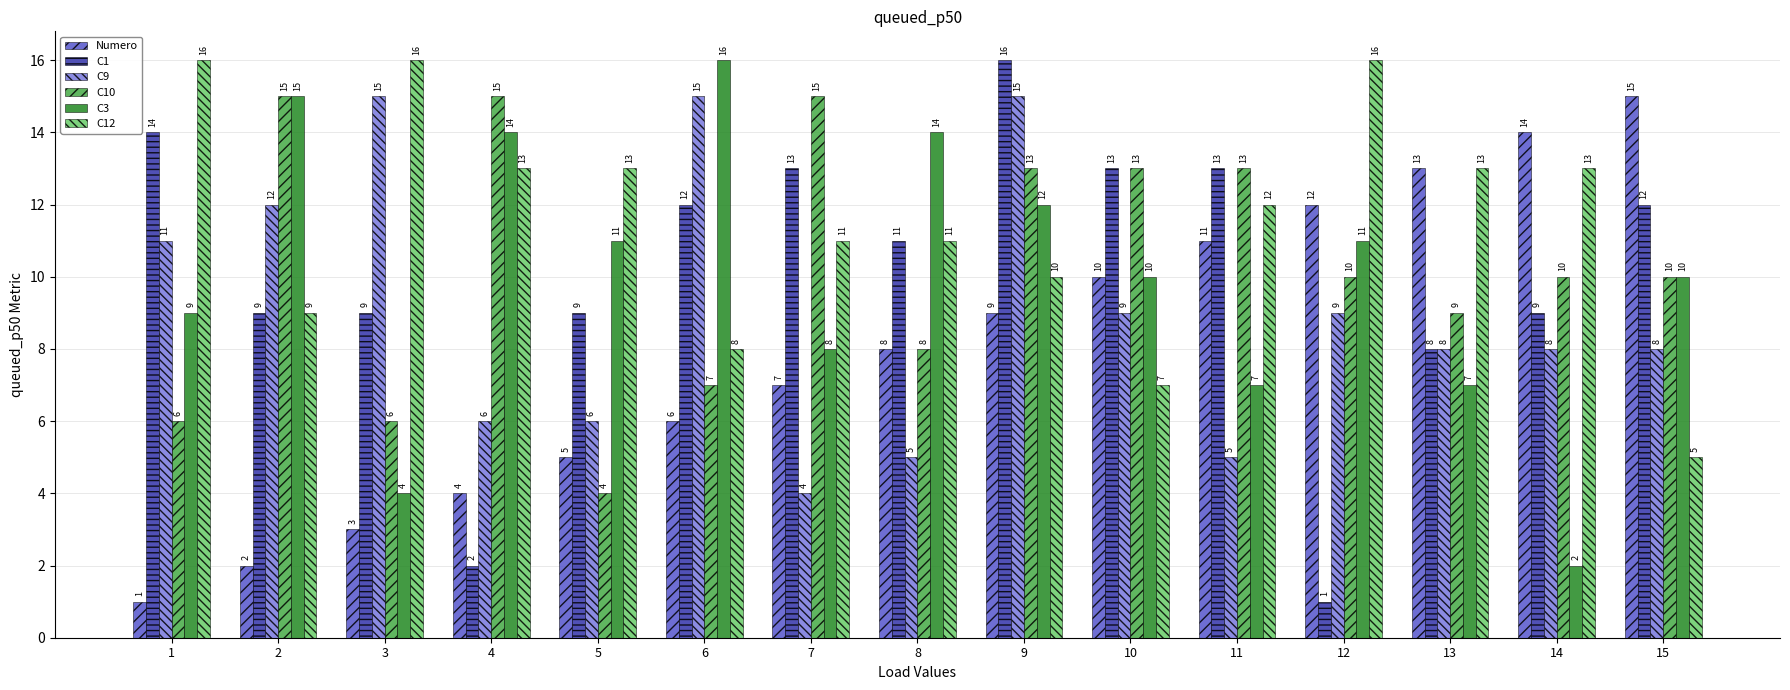

Reading left to right, extract all data points from this chart.

Numero: 1=1	2=2	3=3	4=4	5=5	6=6	7=7	8=8	9=9	10=10	11=11	12=12	13=13	14=14	15=15
C1: 1=14	2=9	3=9	4=2	5=9	6=12	7=13	8=11	9=16	10=13	11=13	12=1	13=8	14=9	15=12
C9: 1=11	2=12	3=15	4=6	5=6	6=15	7=4	8=5	9=15	10=9	11=5	12=9	13=8	14=8	15=8
C10: 1=6	2=15	3=6	4=15	5=4	6=7	7=15	8=8	9=13	10=13	11=13	12=10	13=9	14=10	15=10
C3: 1=9	2=15	3=4	4=14	5=11	6=16	7=8	8=14	9=12	10=10	11=7	12=11	13=7	14=2	15=10
C12: 1=16	2=9	3=16	4=13	5=13	6=8	7=11	8=11	9=10	10=7	11=12	12=16	13=13	14=13	15=5